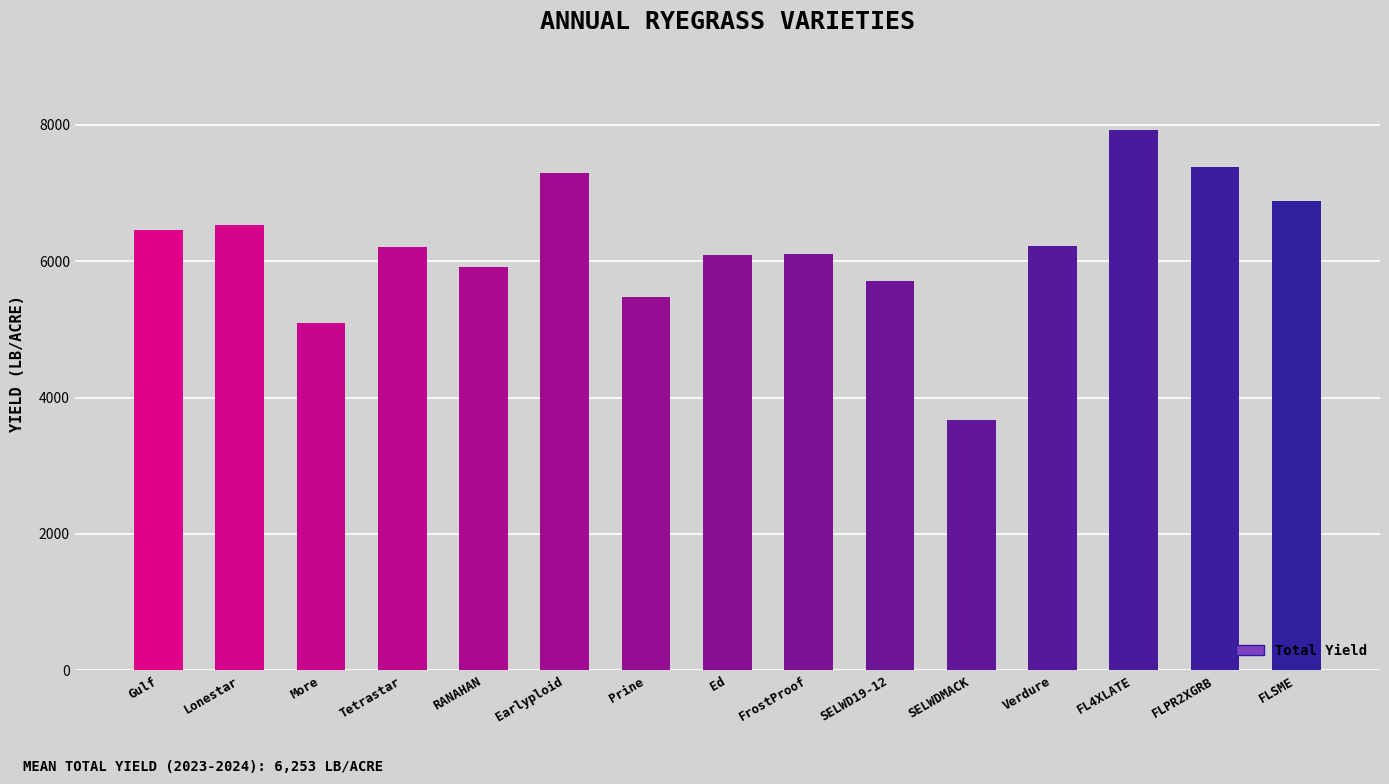

What is the difference between the second highest and second lowest values?

2293.1